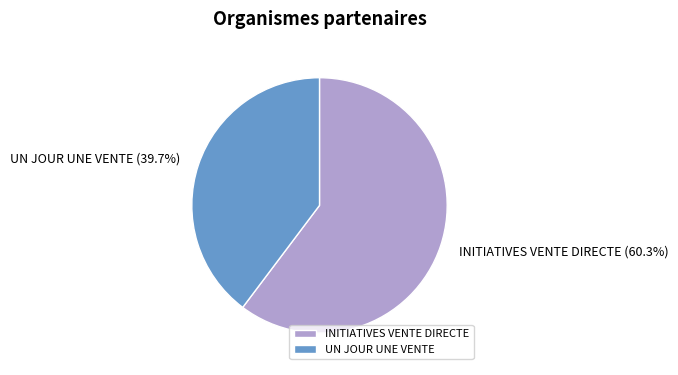

What percentage is the INITIATIVES VENTE DIRECTE slice, to the nearest percent?

60%